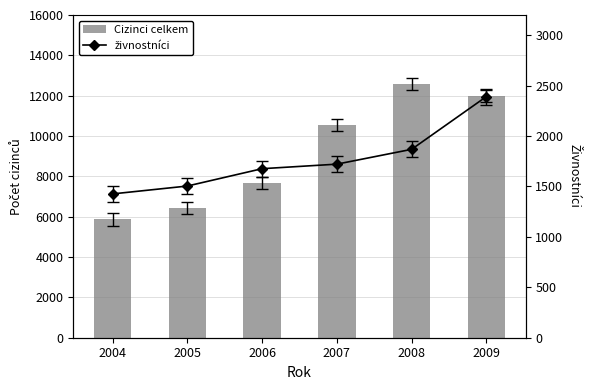

At which category is the sum across all series the highest?

2008